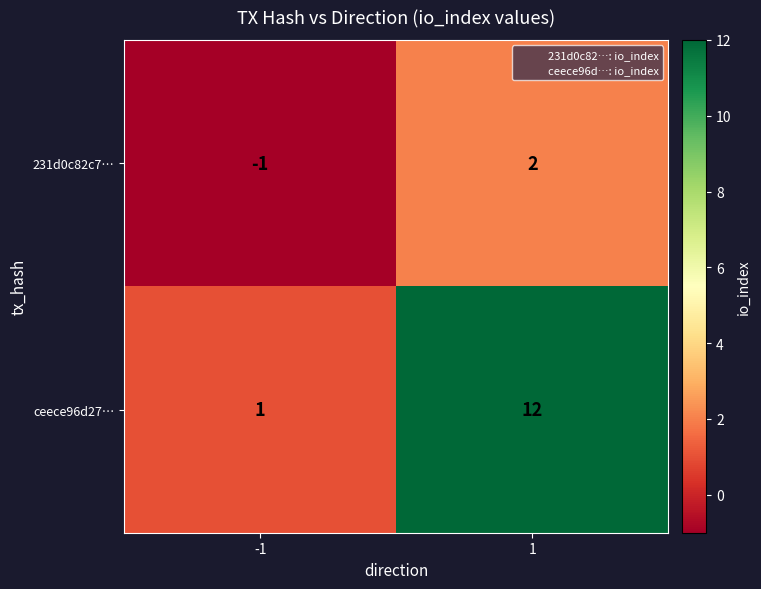

At 1, list the series in order from smallest to largest.

231d0c82c7…, ceece96d27…